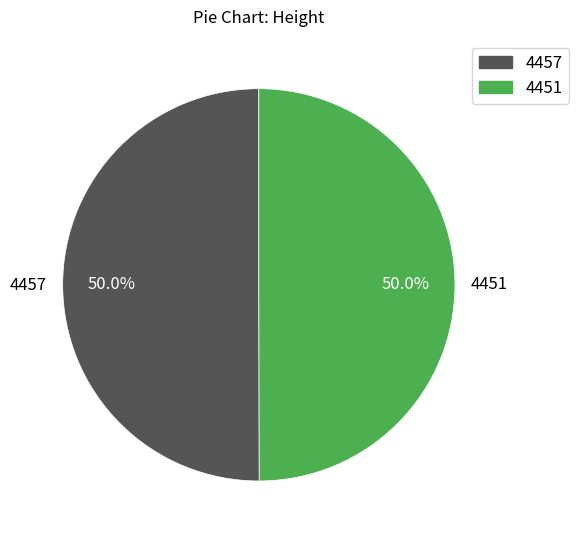

To the nearest percent, what portion does 4457 represent?

50%